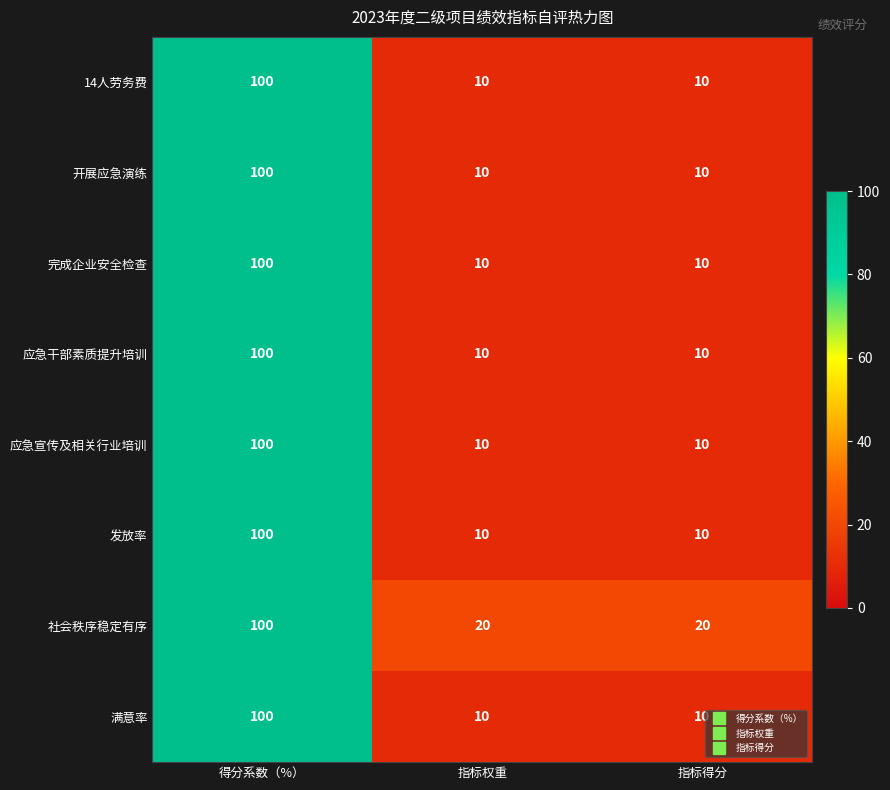

Reading right to left, transcribe all the data shown in this chart.

14人劳务费: 10	10	100
开展应急演练: 10	10	100
完成企业安全检查: 10	10	100
应急干部素质提升培训: 10	10	100
应急宣传及相关行业培训: 10	10	100
发放率: 10	10	100
社会秩序稳定有序: 20	20	100
满意率: 10	10	100